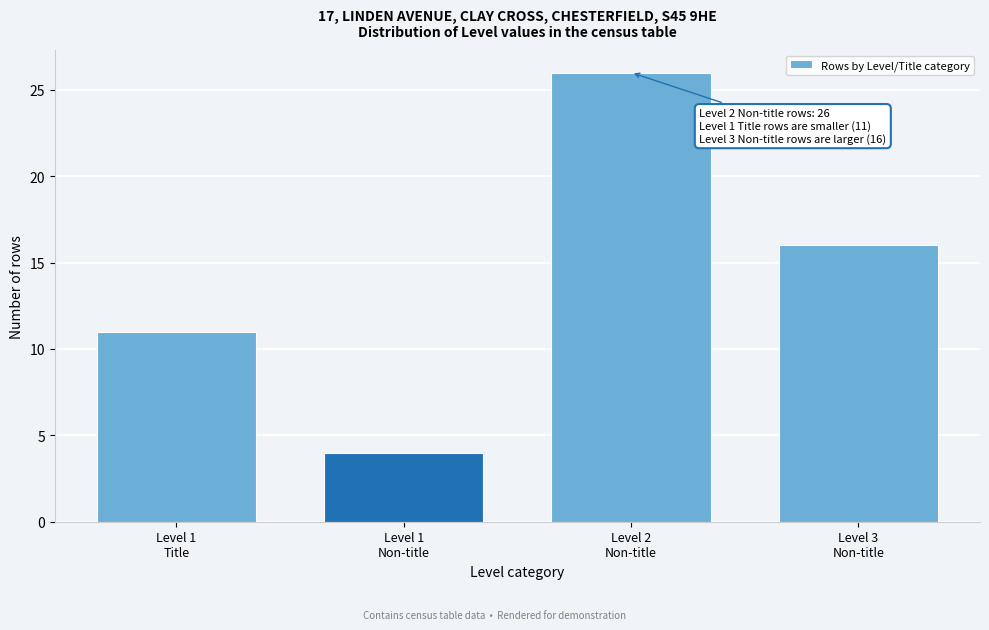

Reading left to right, transcribe all the data shown in this chart.

11	4	26	16